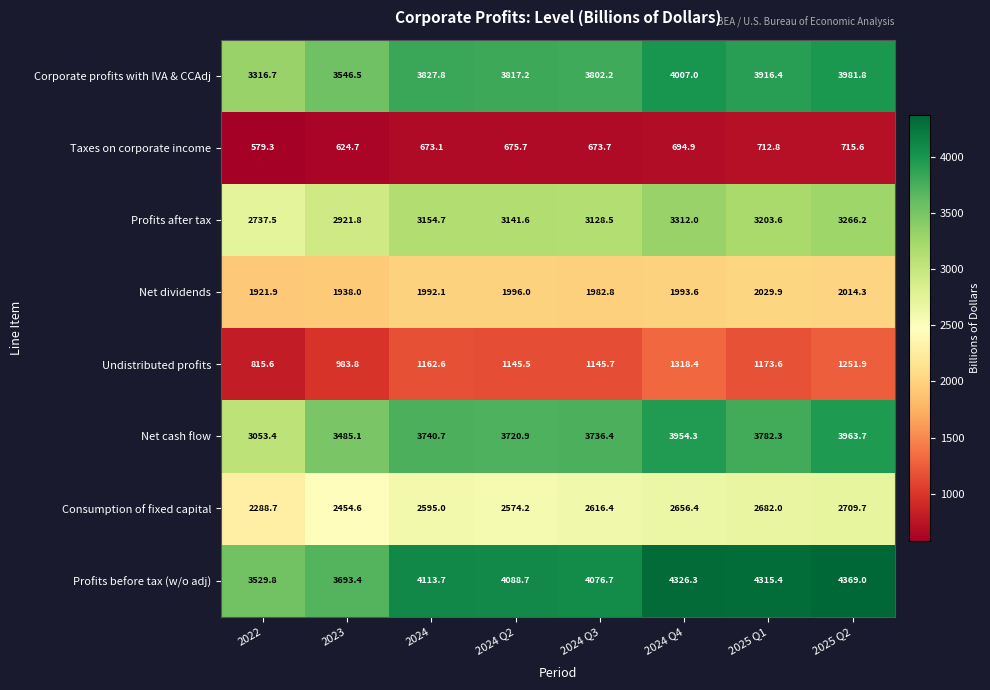

At which category does the chart reach its minimum across all series?

2022